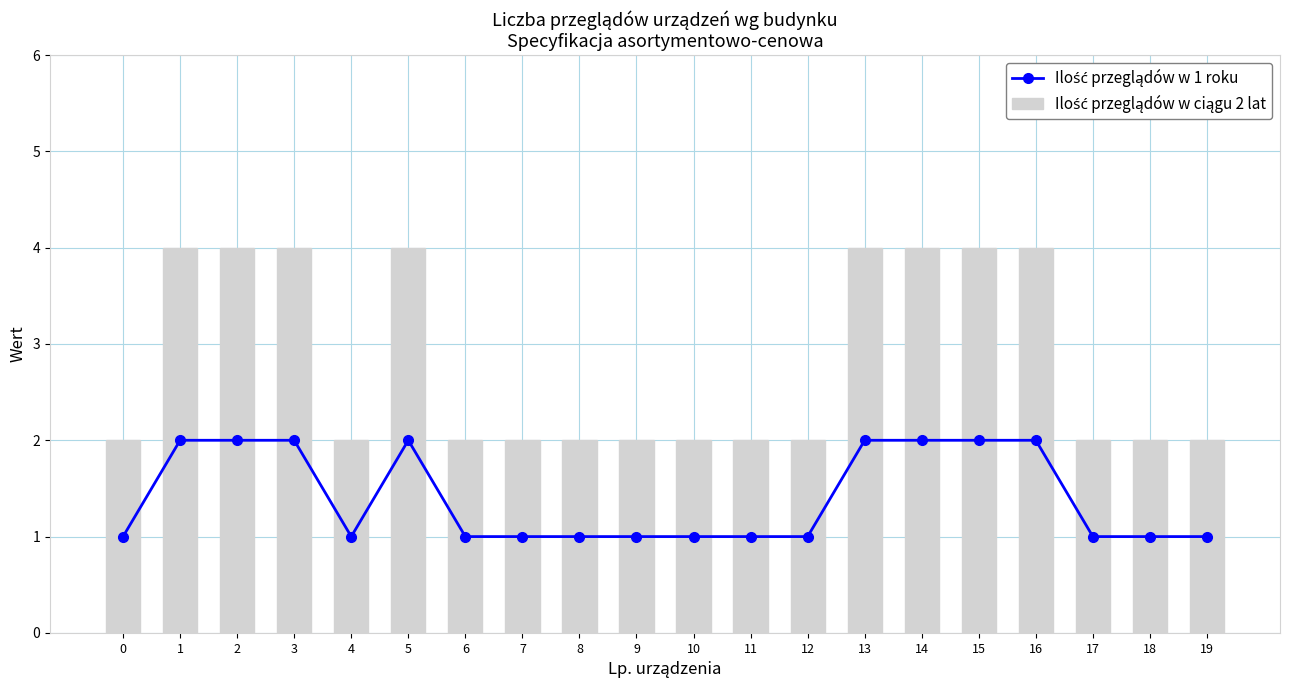

How many data points in Ilość przeglądów w ciągu 2 lat are above 2?

8